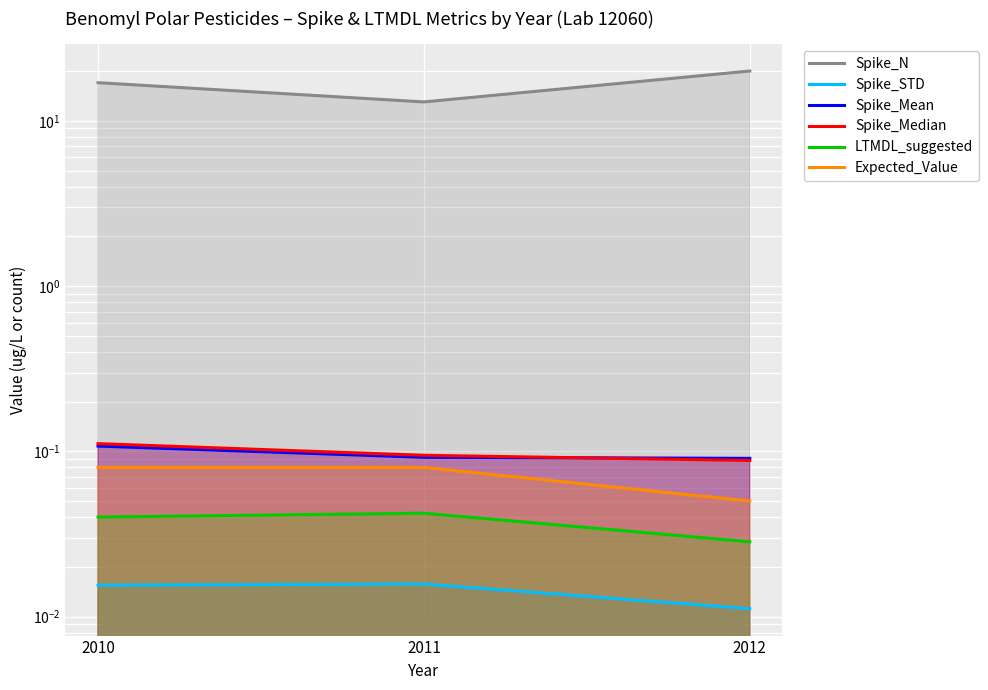

What is the value of the Spike_N point at the 3rd from the left?

20.0